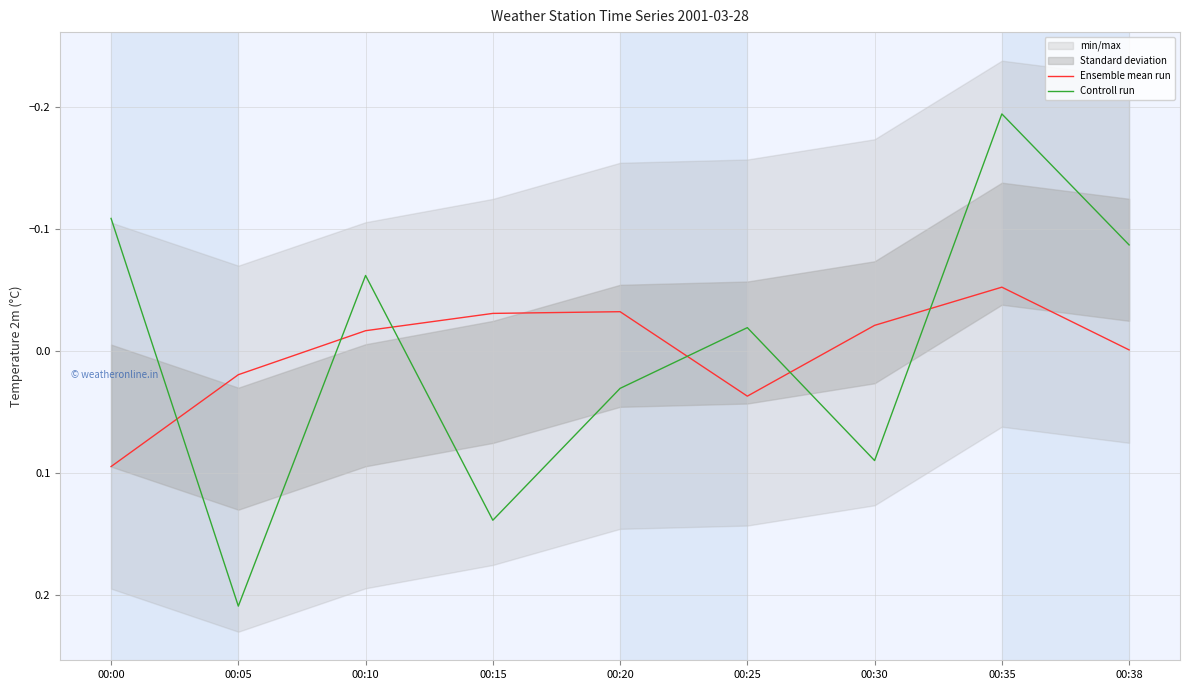

How many lines are shown in the chart?

2